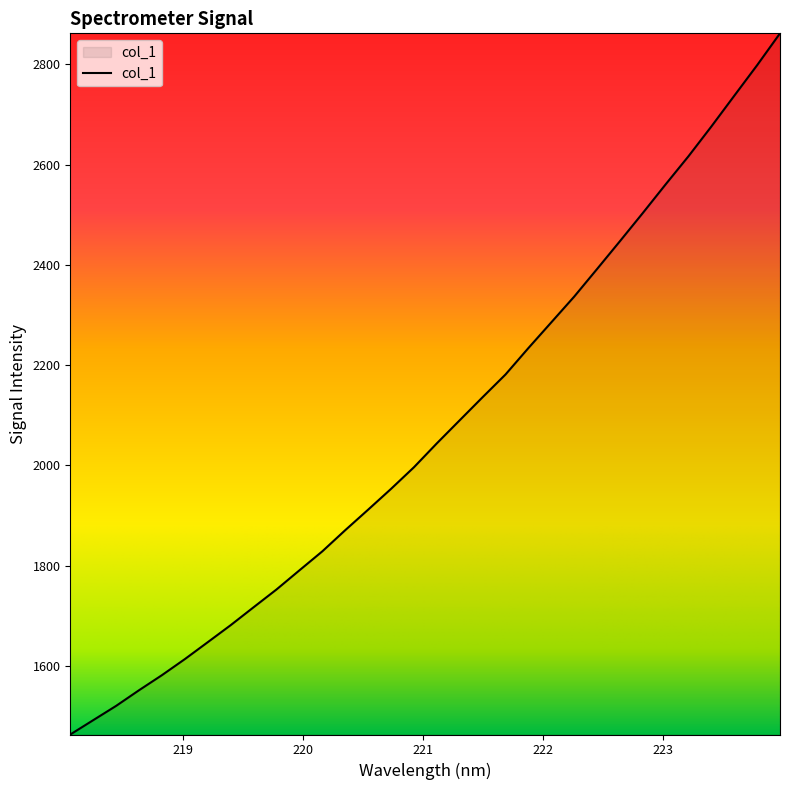

What is the minimum value shown in the chart?

1463.2